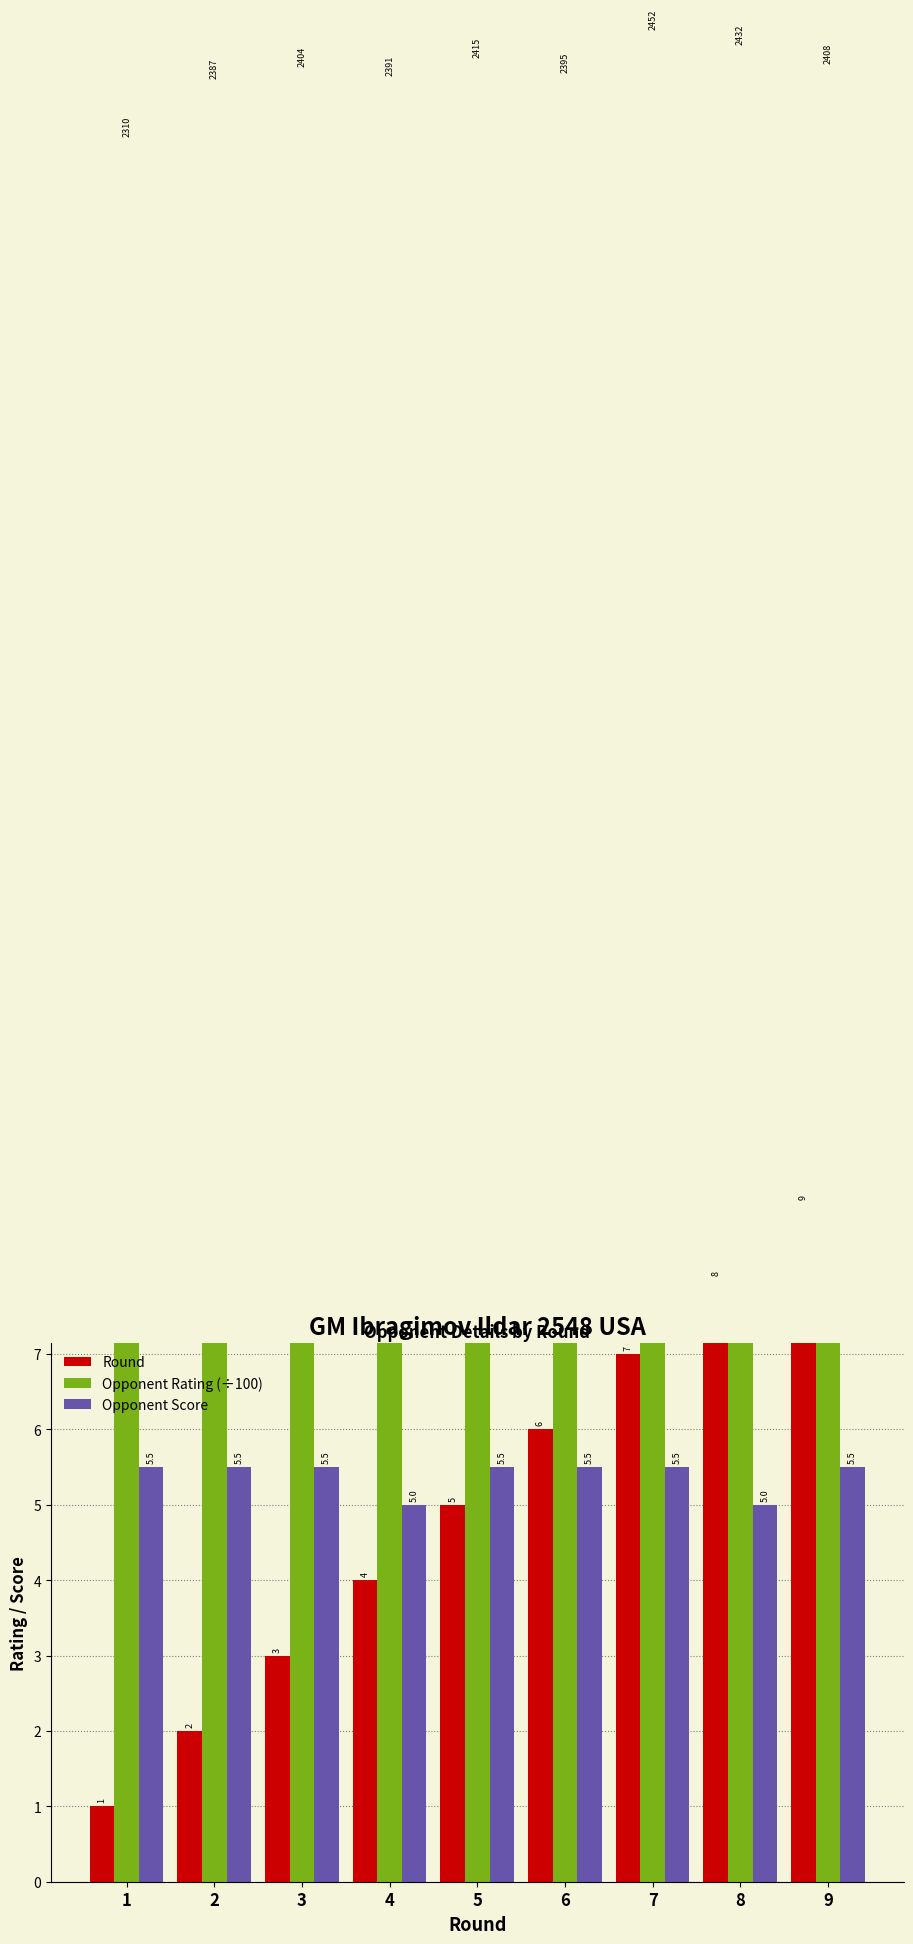

Which series changed the most between 6 and 8?

Round